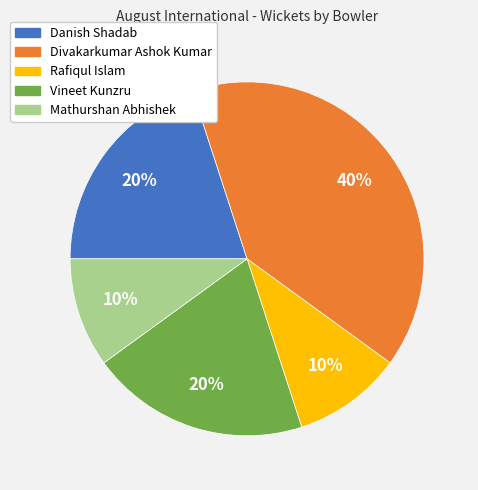

The Rafiqul Islam slice represents 10% of the pie. True or false?

True